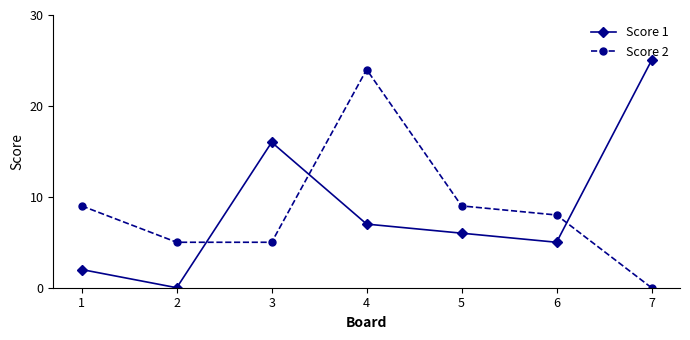

Which series ends up on top after the final intersection of Score 2 and Score 1?

Score 1